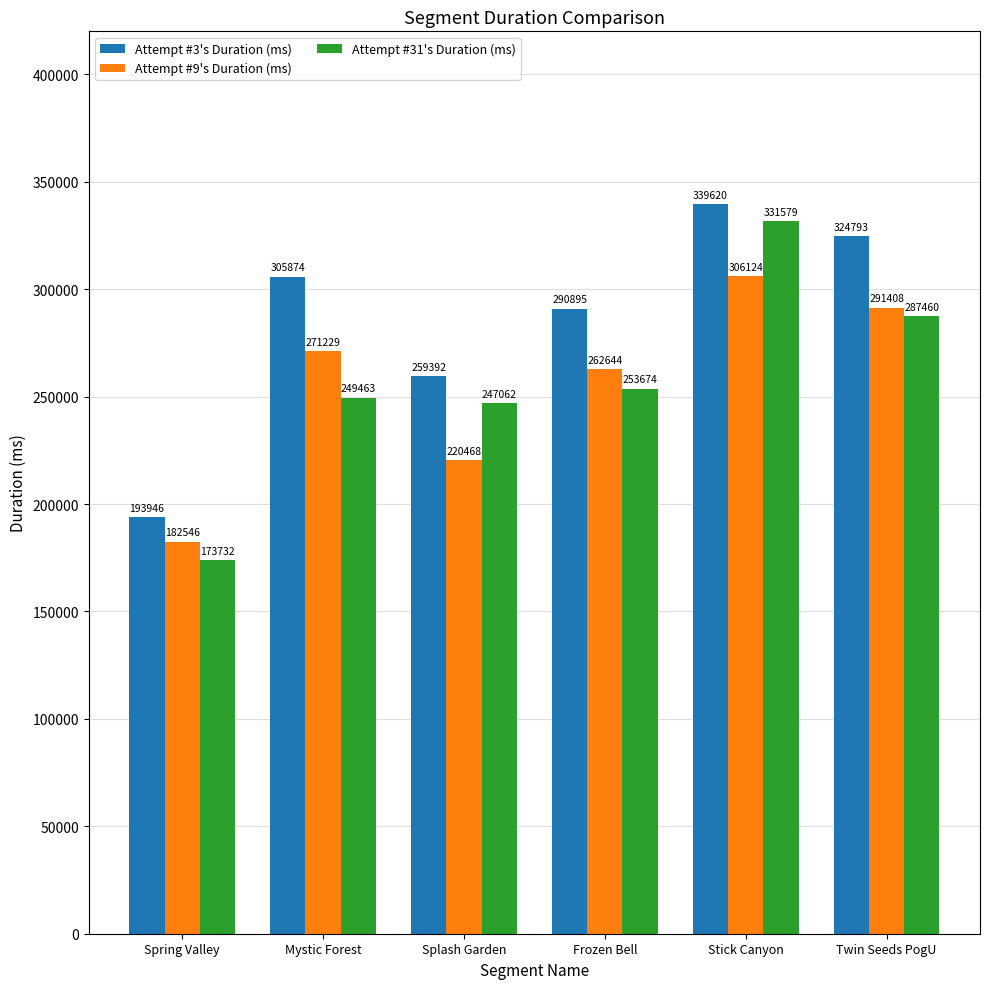

What is the spread (max minus min) of values at Stick Canyon?

33496